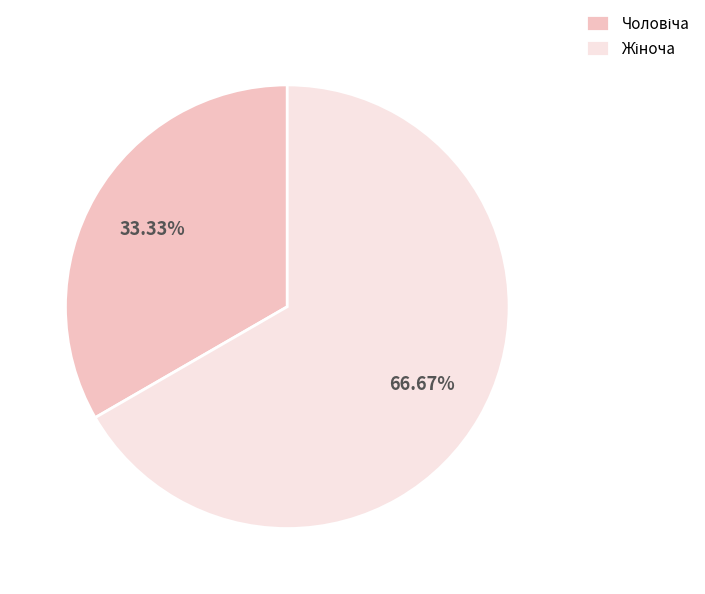

Is there a majority slice in this chart?

Yes